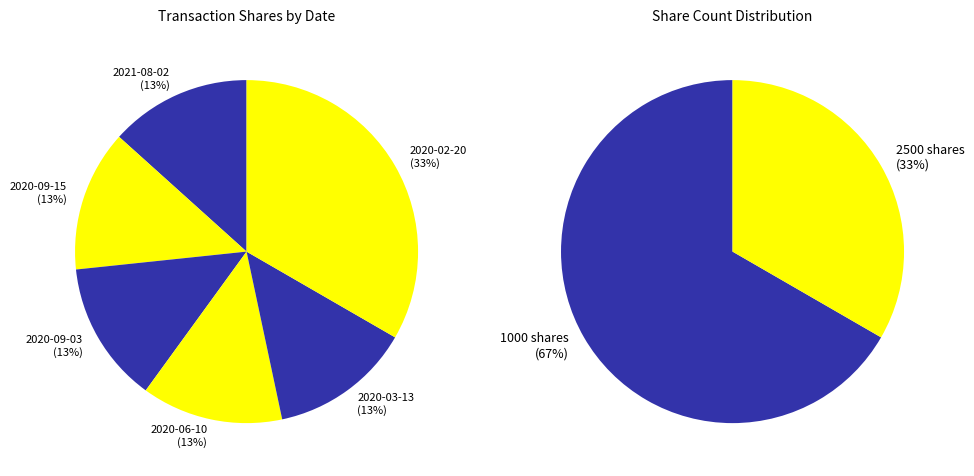

Is 2020-06-10 the majority of the pie?

No